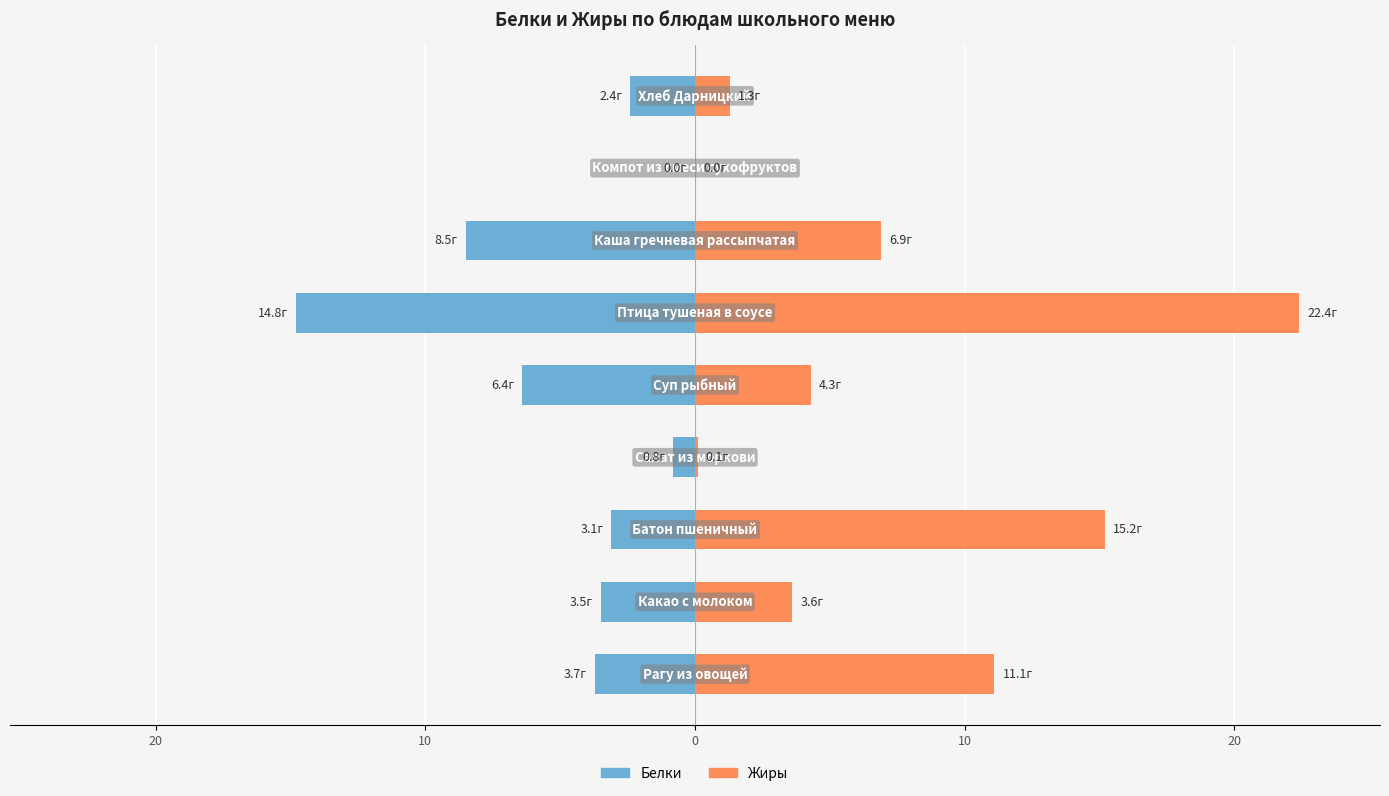

Reading left to right, extract all data points from this chart.

Белки: -3.7	-3.5	-3.1	-0.8	-6.4	-14.8	-8.5	0.0	-2.4
Жиры: 11.1	3.6	15.2	0.1	4.3	22.4	6.9	0.0	1.3